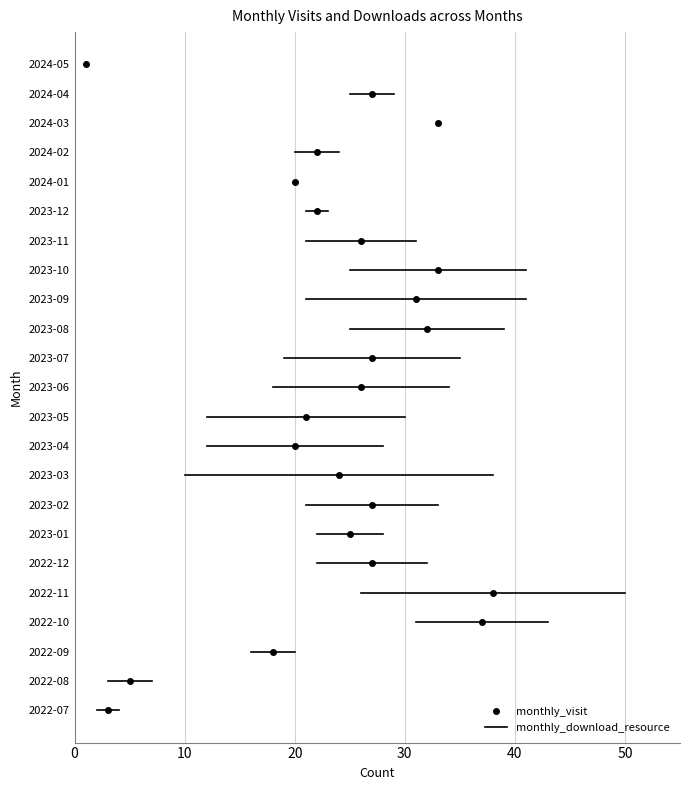

How many interior local valleys does the monthly_visit series have?

4